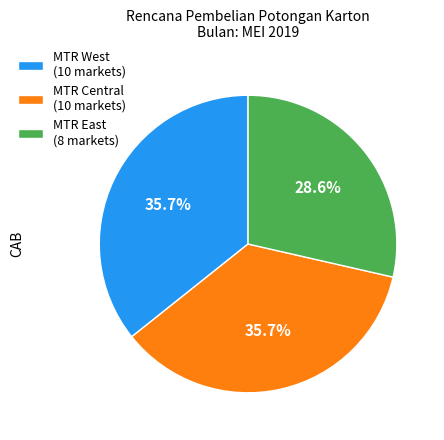

Between MTR East (8 markets) and MTR Central (10 markets), which is larger?

MTR Central (10 markets)